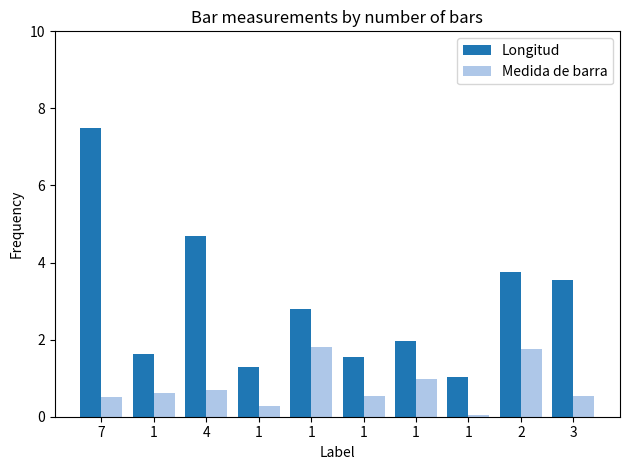

How many bars are there in each group?

2